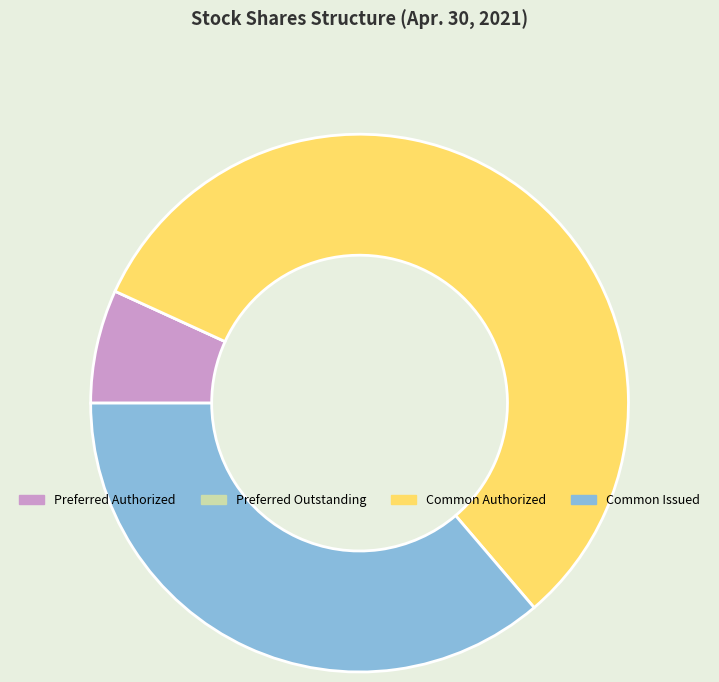

Which slice is the largest?

Common Authorized